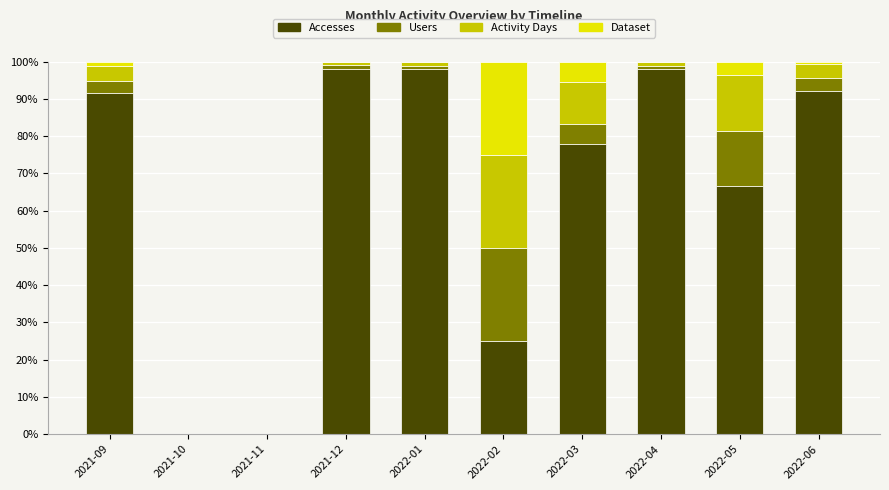

What is the total value across all series at 2022-05?

100.0